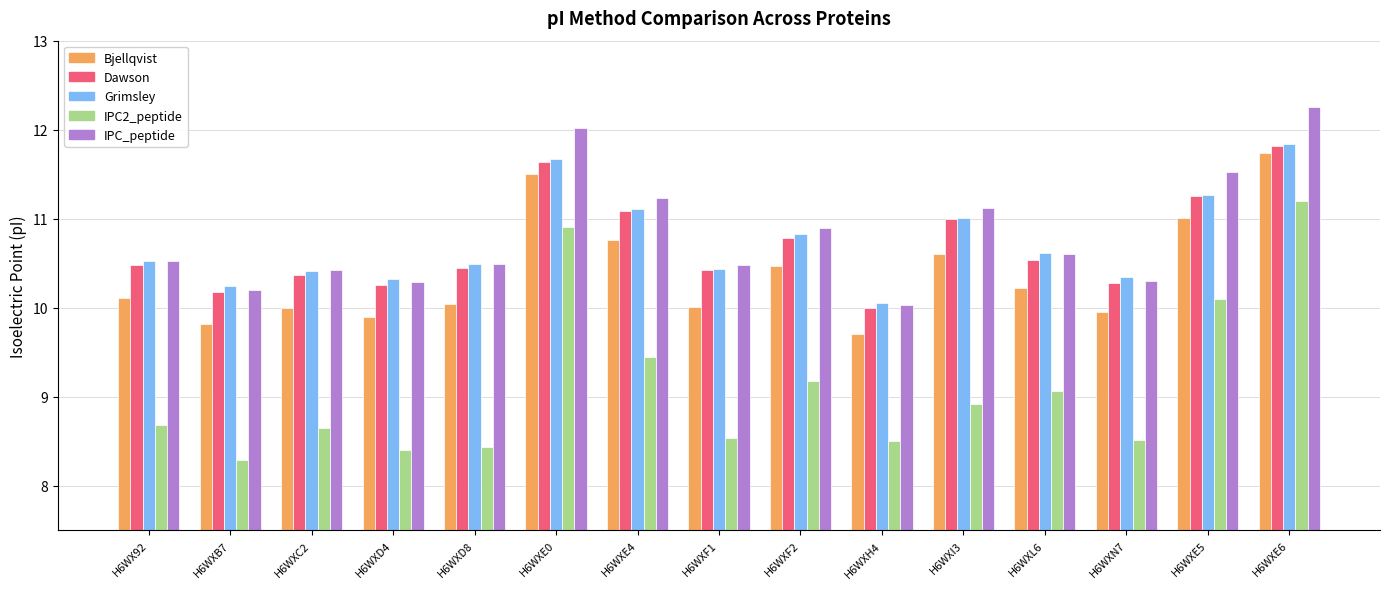

Which series has the largest range (max minus min)?

IPC2_peptide